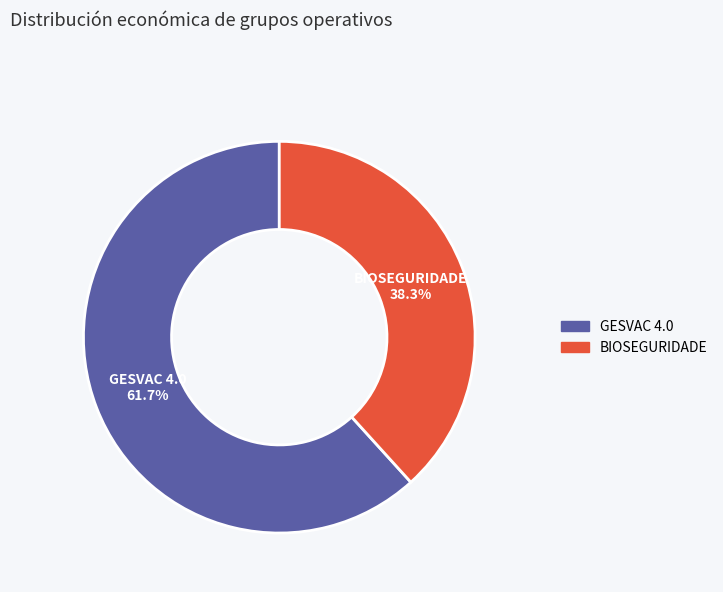

How many slices are in this pie chart?

2